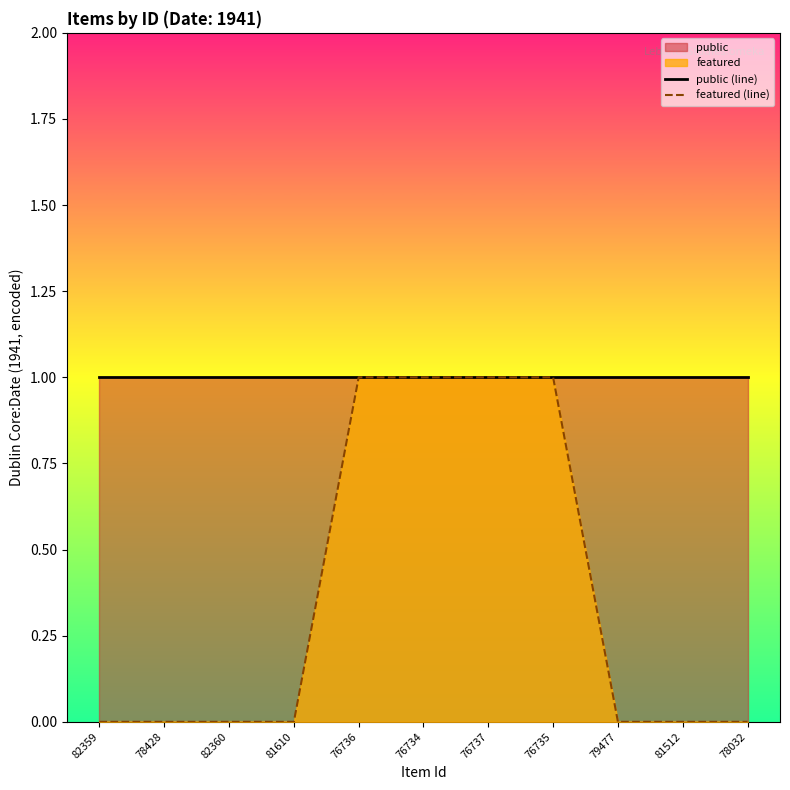

Read the public (line) value at 81512.

1